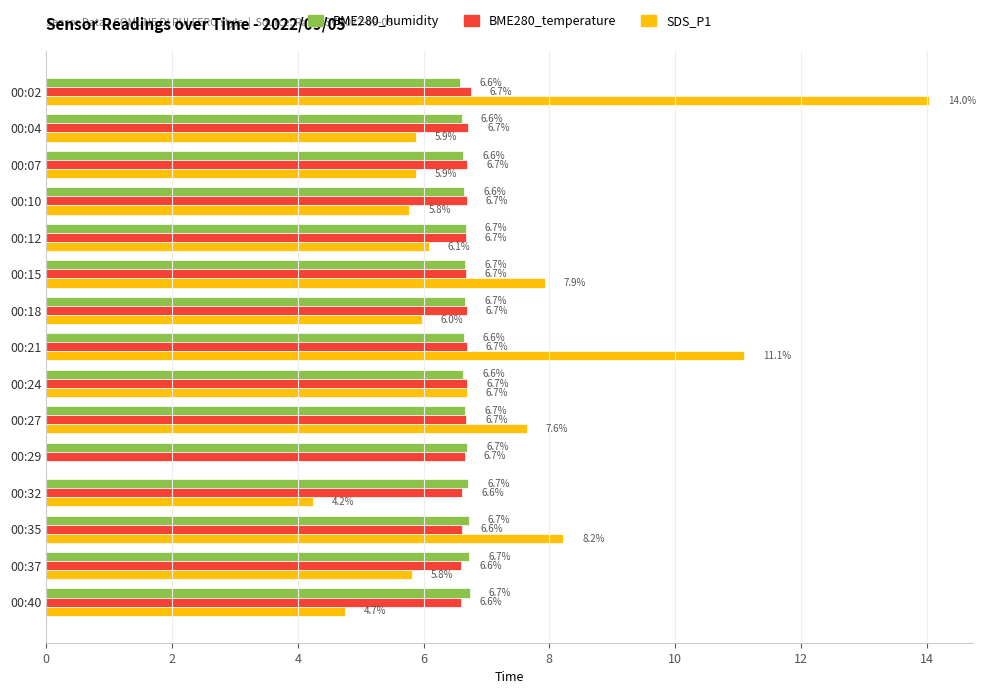

Which series changed the most between 00:10 and 00:40?

SDS_P1